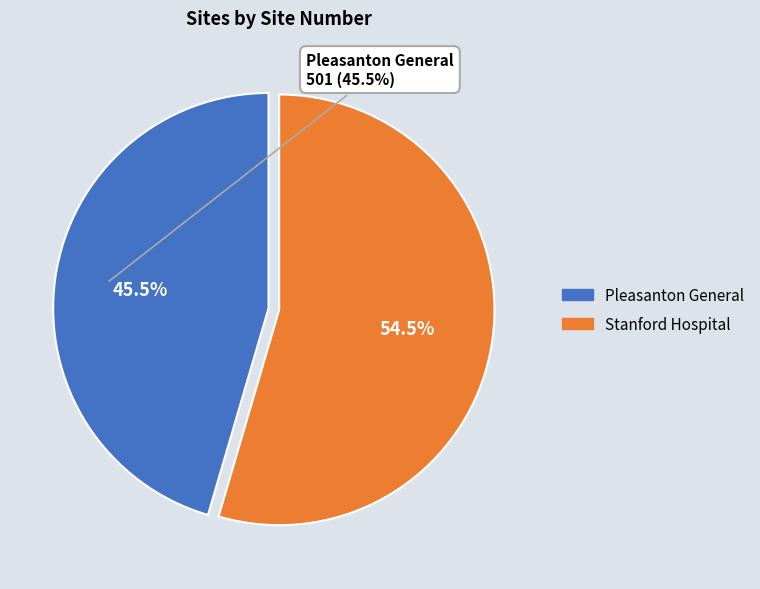

Between Stanford Hospital and Pleasanton General, which is larger?

Stanford Hospital